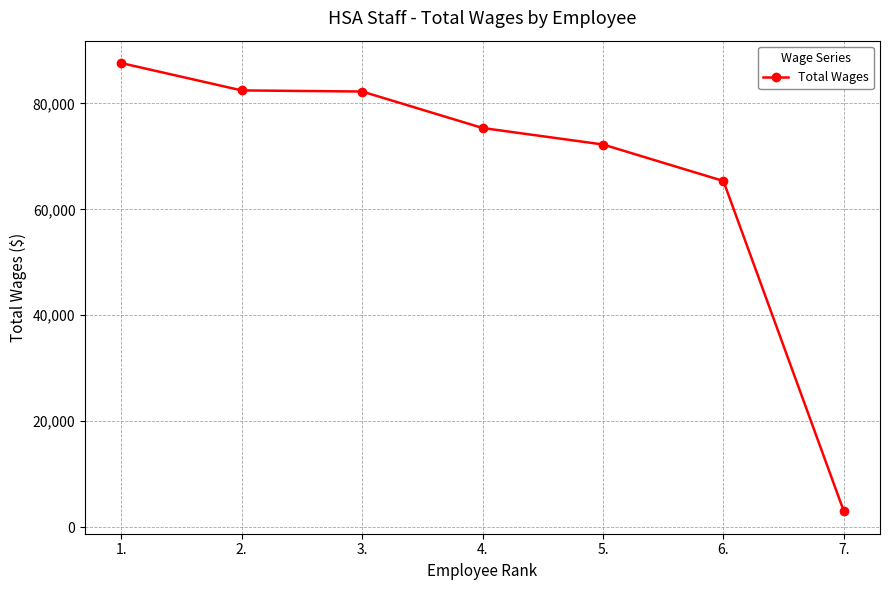

Is it true that the value at 6. is 65343?

True